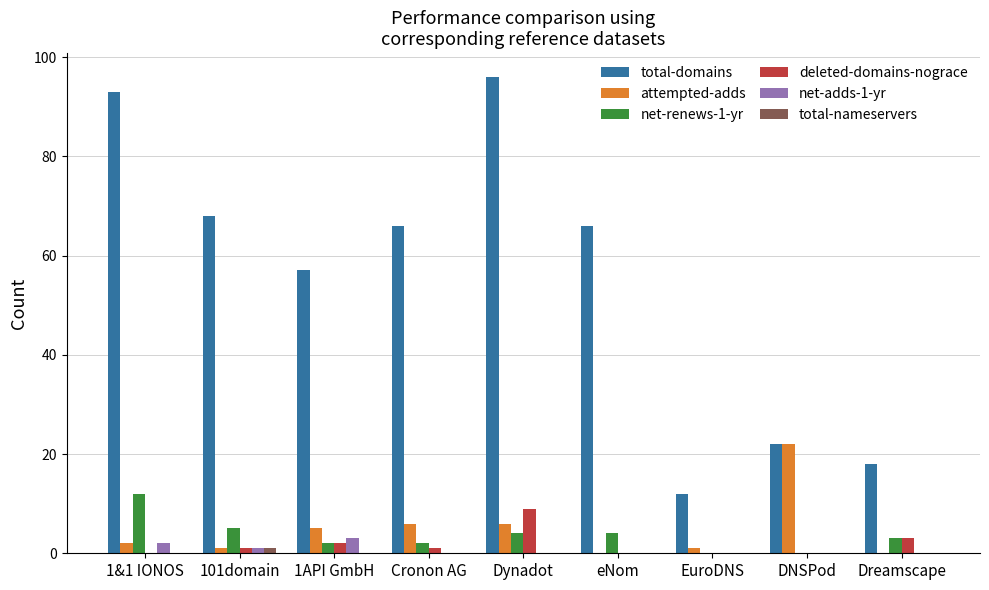

What is the sum of all total-domains values?

498